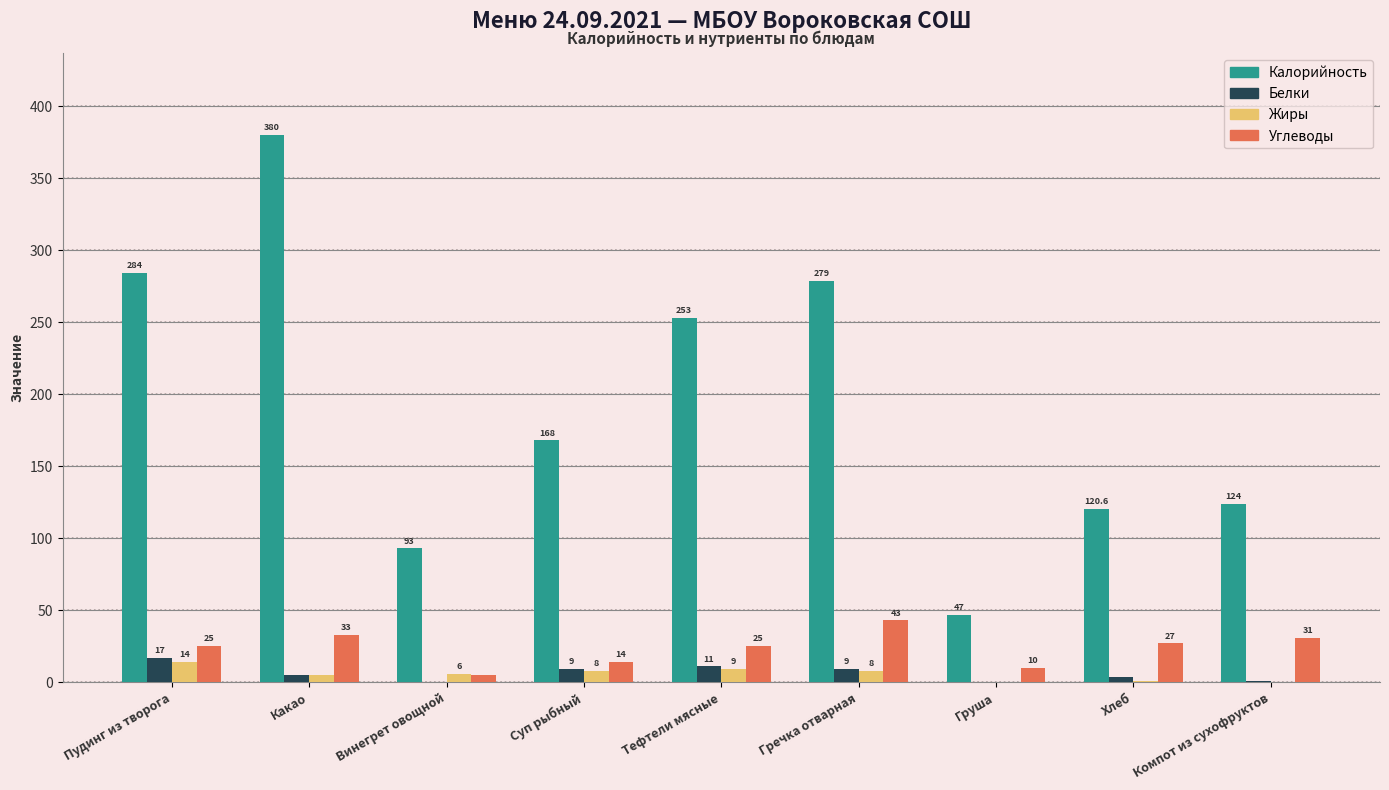

Is it true that Белки equals 0.0 at Винегрет овощной?

True